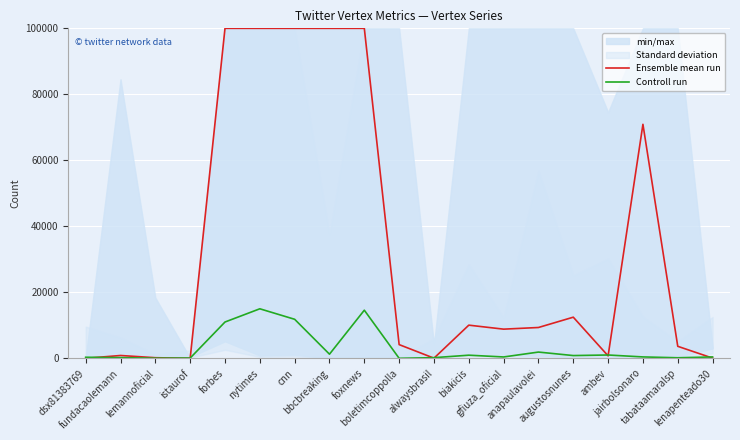

What is the difference between the highest and lowest values at istaurof?

76.1